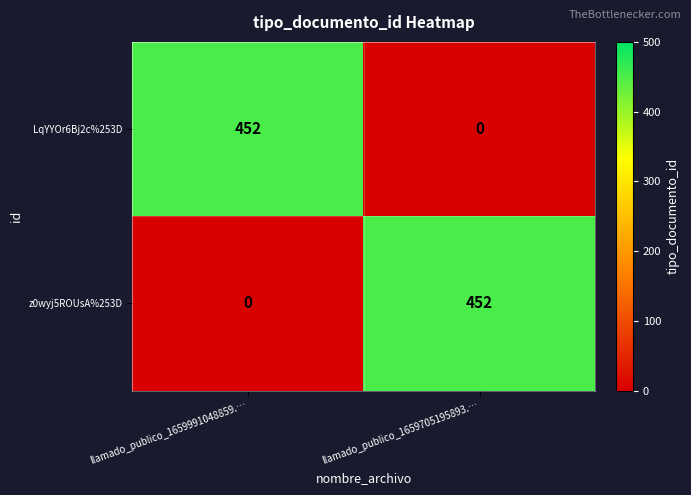

What is the maximum value for z0wyj5ROUsA%253D?

452